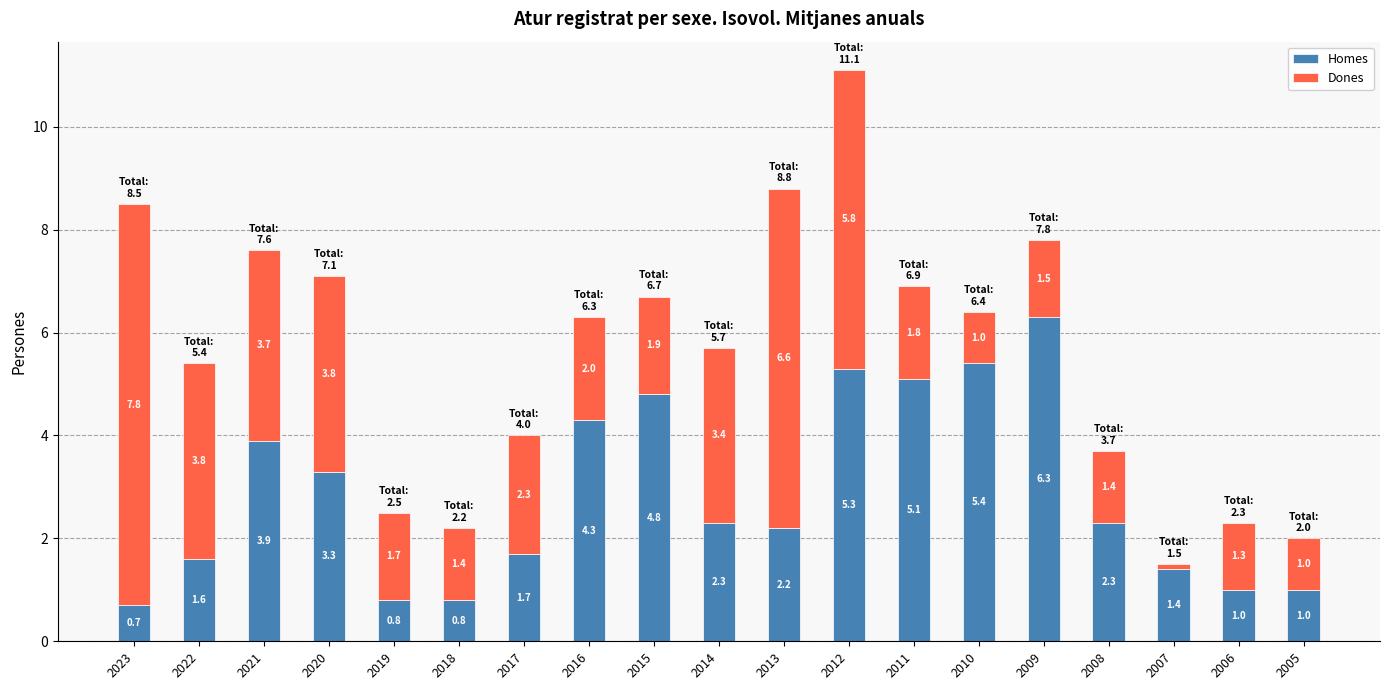

What is the total value across all series at 2020?

7.1